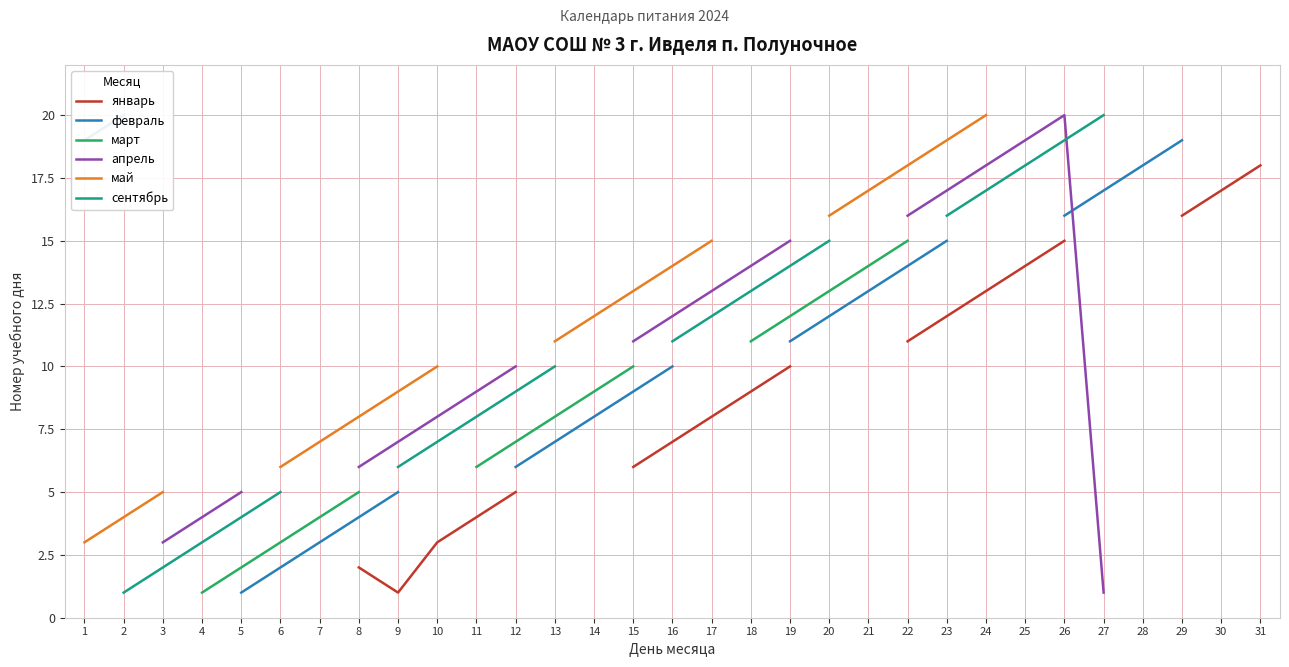

Does the chart have visible grid lines?

Yes